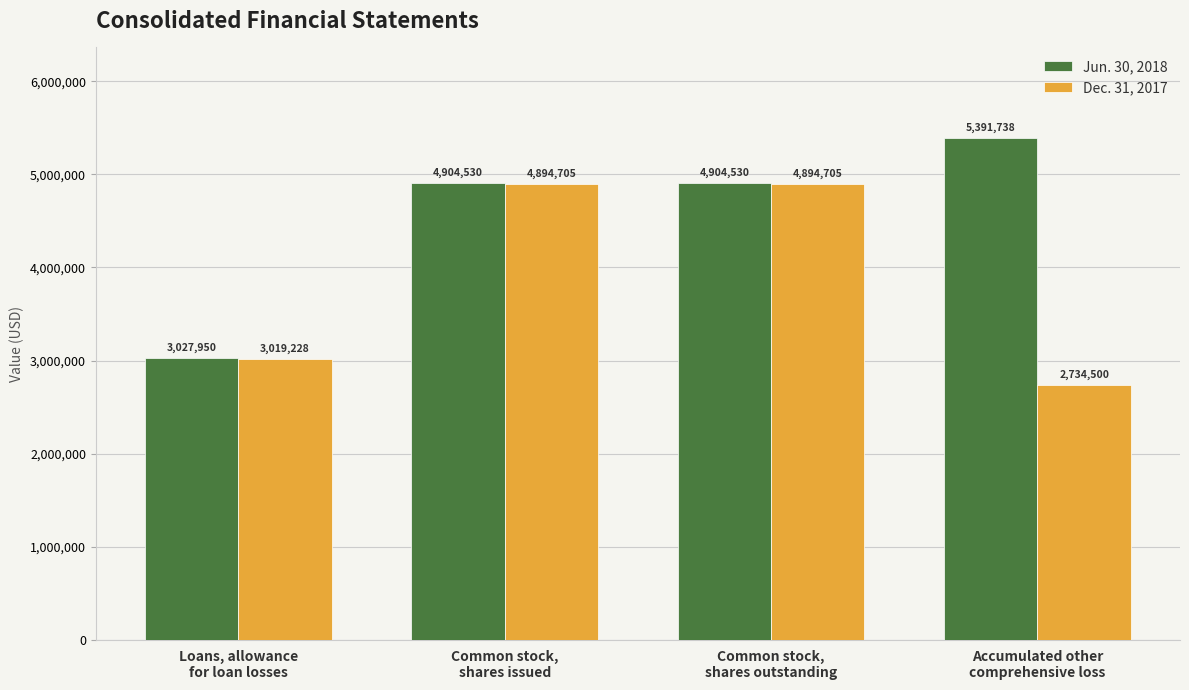

What is the smallest value displayed?

2734500